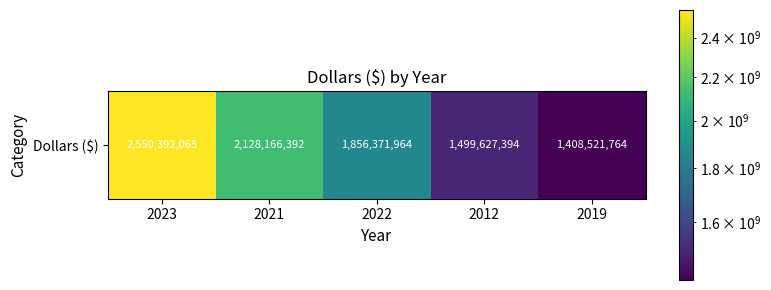

What is the greatest value displayed?

2550392065